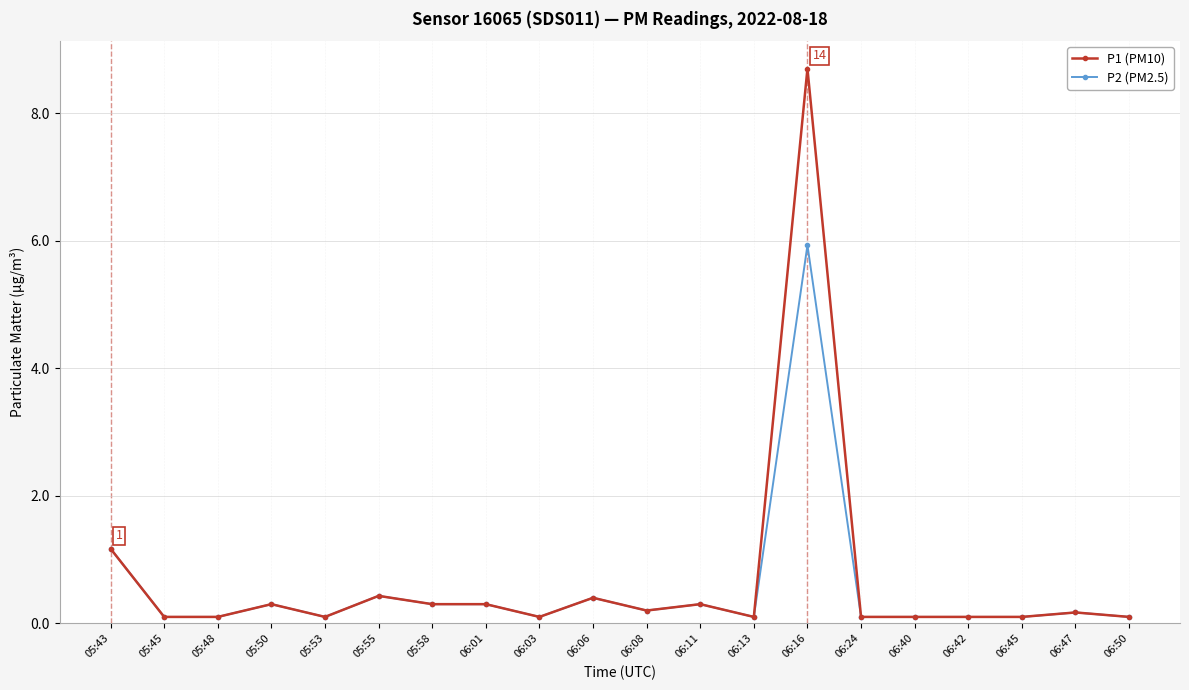

Is this an area chart (filled region under the line)?

No